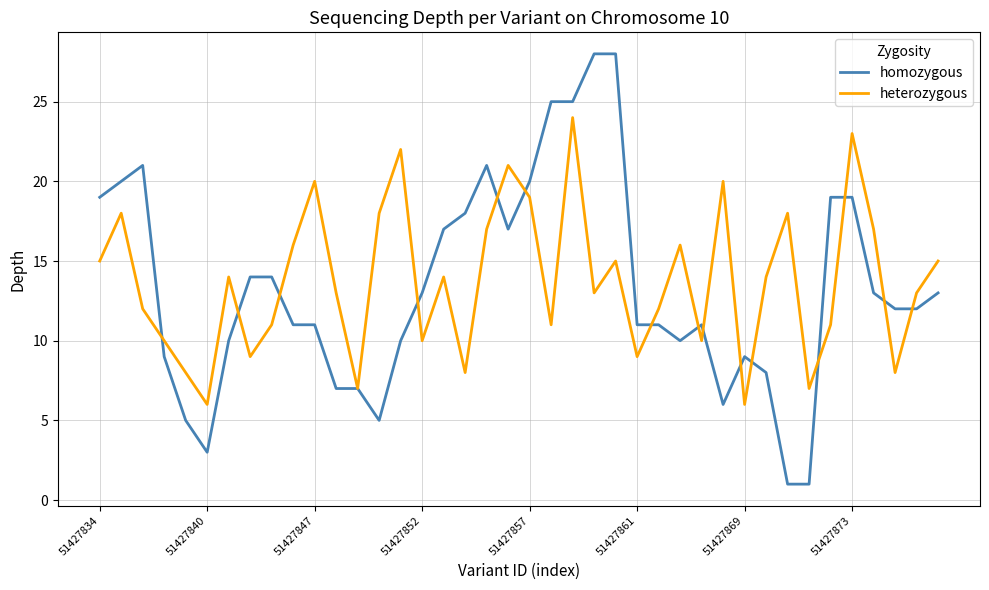

Rank the series by their maximum value, from lowest to highest.

heterozygous, homozygous